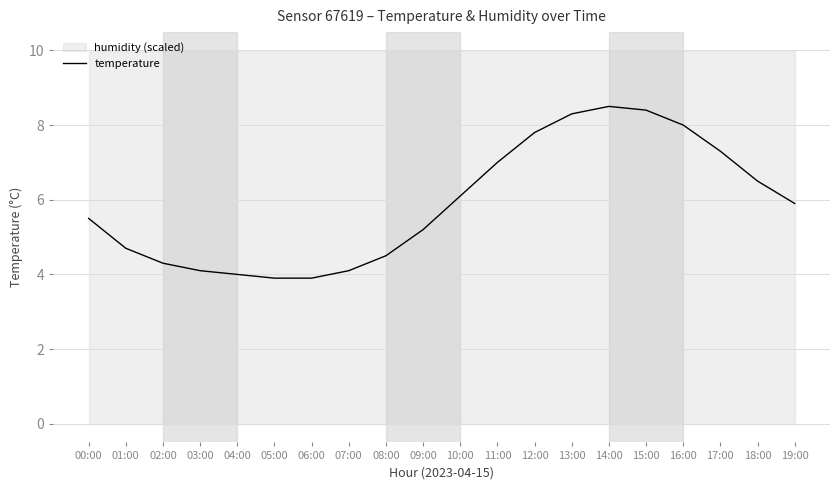

What is the change in value from 07:00 to 08:00?

+0.4